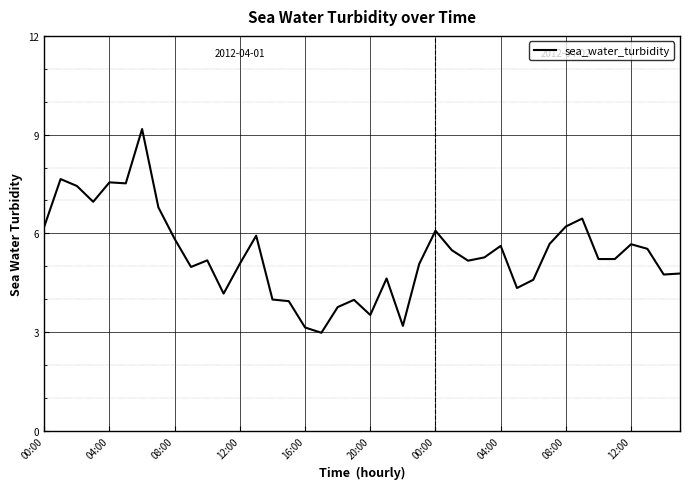

What is the difference between the maximum and minimum values?

6.2